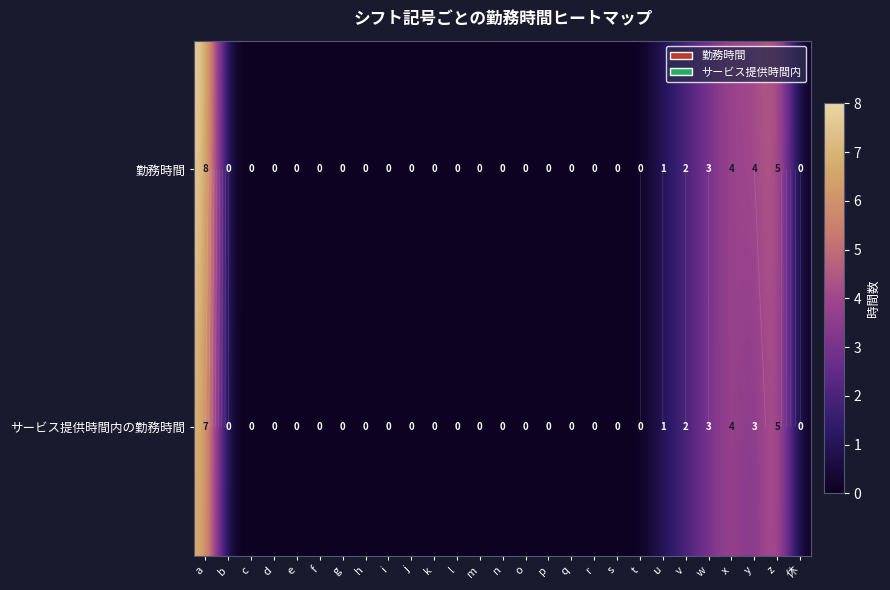

At which category is the sum across all series the highest?

a